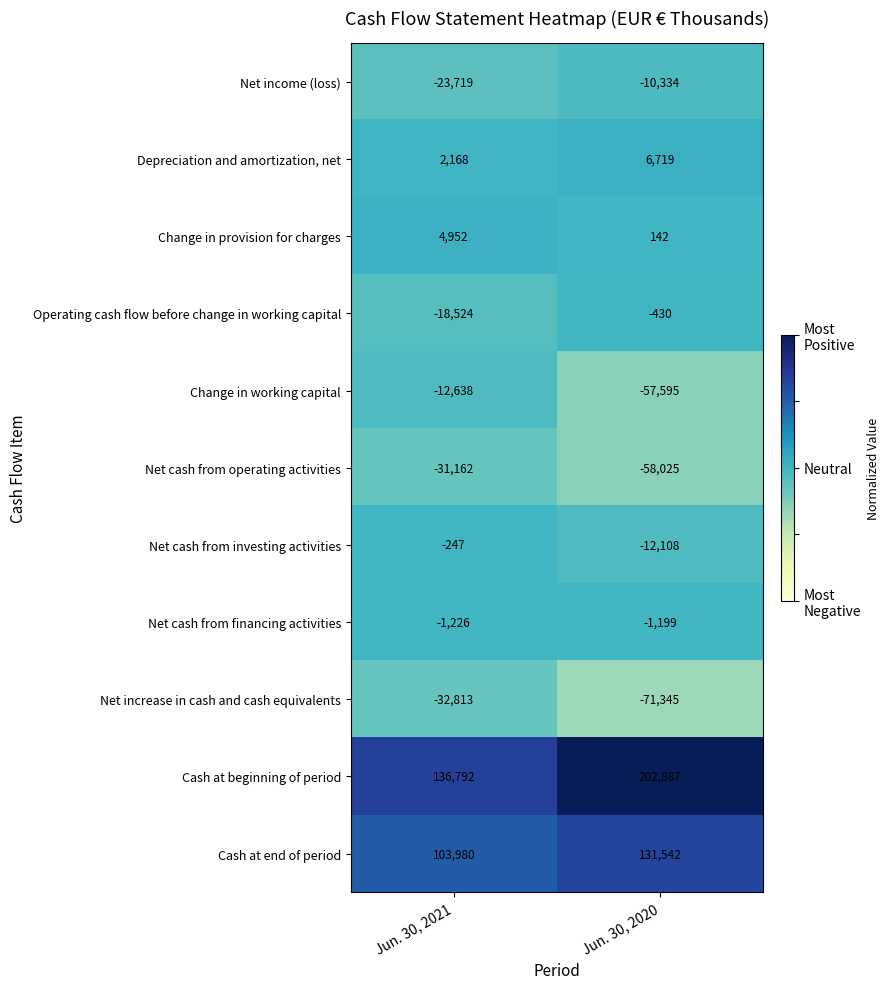

Is it true that Cash at end of period equals 44501 at Jun. 30, 2020?

False